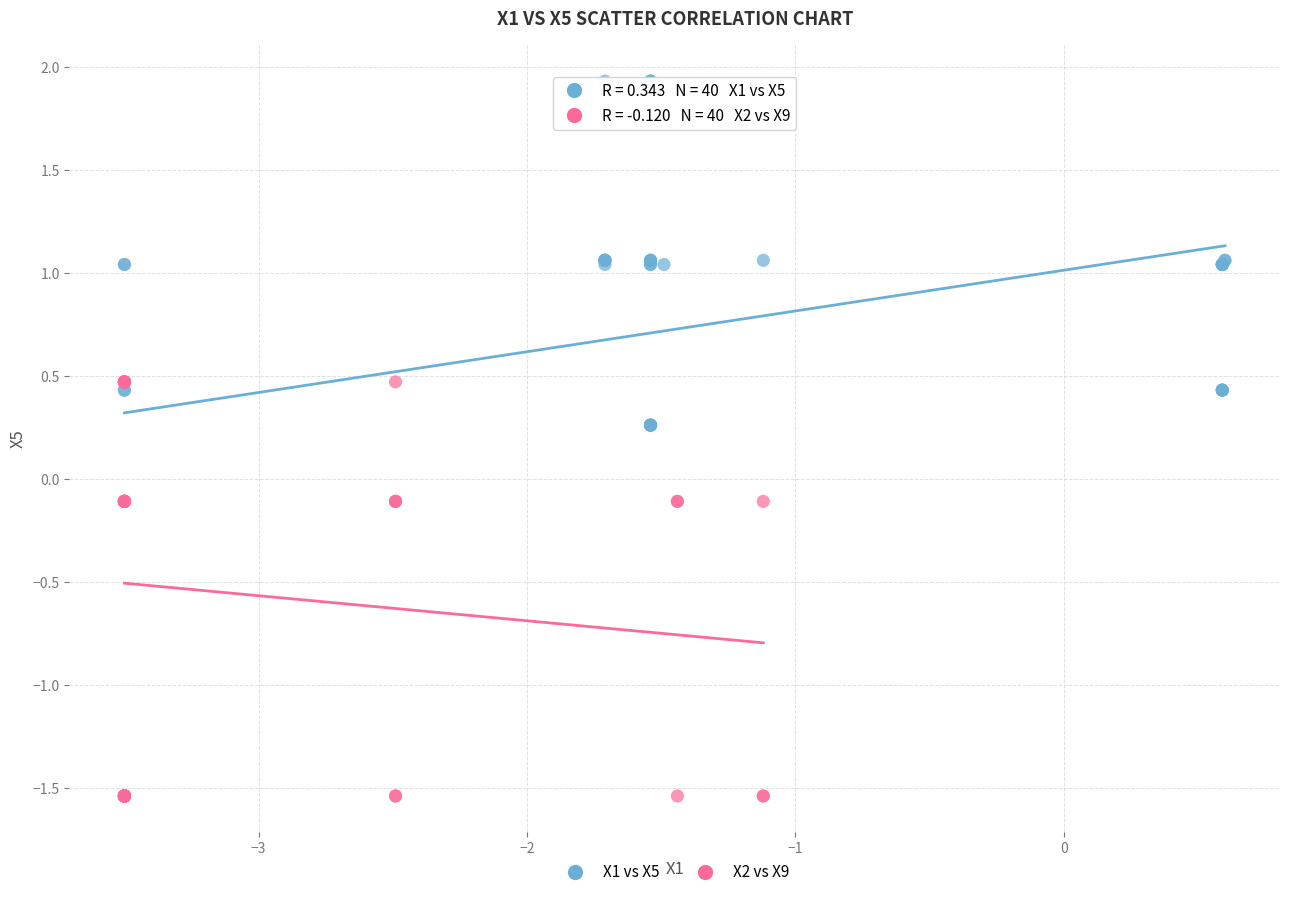

Which series has the widest spread of Y values?

X1 vs X5